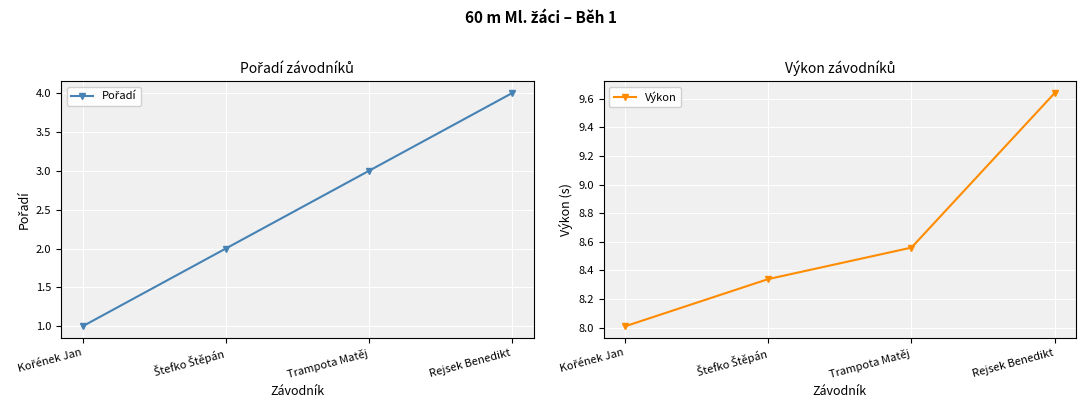

What is the sum of the Výkon values at Štefko Štěpán and Trampota Matěj?

16.9